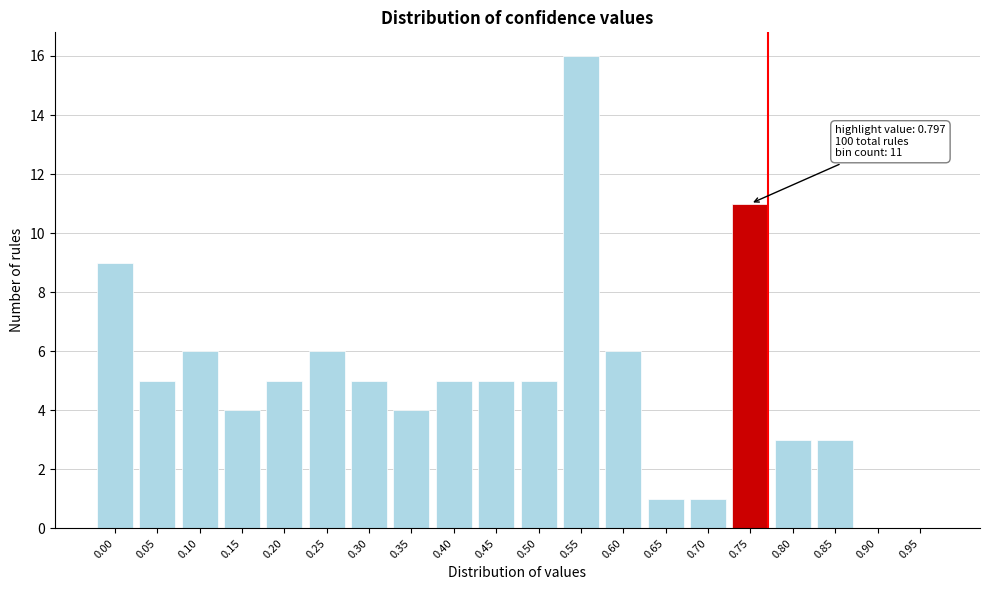

Reading left to right, list all the values displayed in this chart.

0.00=9	0.05=5	0.10=6	0.15=4	0.20=5	0.25=6	0.30=5	0.35=4	0.40=5	0.45=5	0.50=5	0.55=16	0.60=6	0.65=1	0.70=1	0.75=11	0.80=3	0.85=3	0.90=0	0.95=0